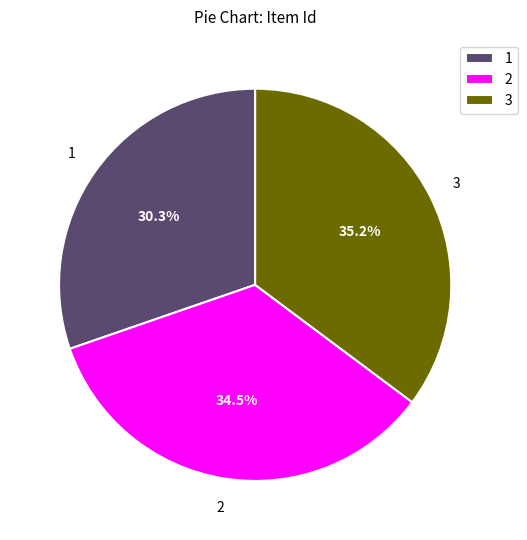

How many segments does this pie chart have?

3